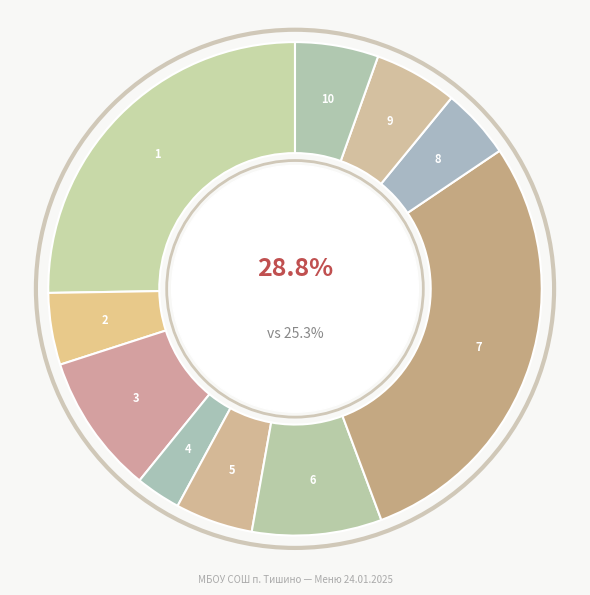

True or false: Компот из яблок accounts for 1% of the total.

False